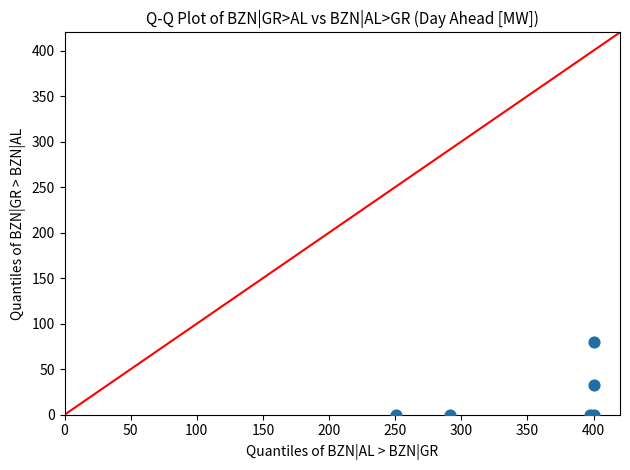

What Y value in the scatter plot is closest to 40?

33